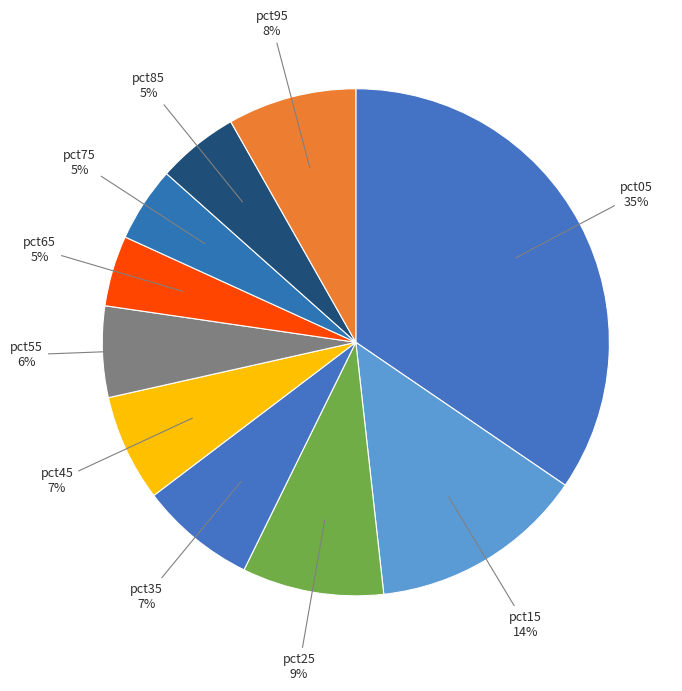

Is there a majority slice in this chart?

No